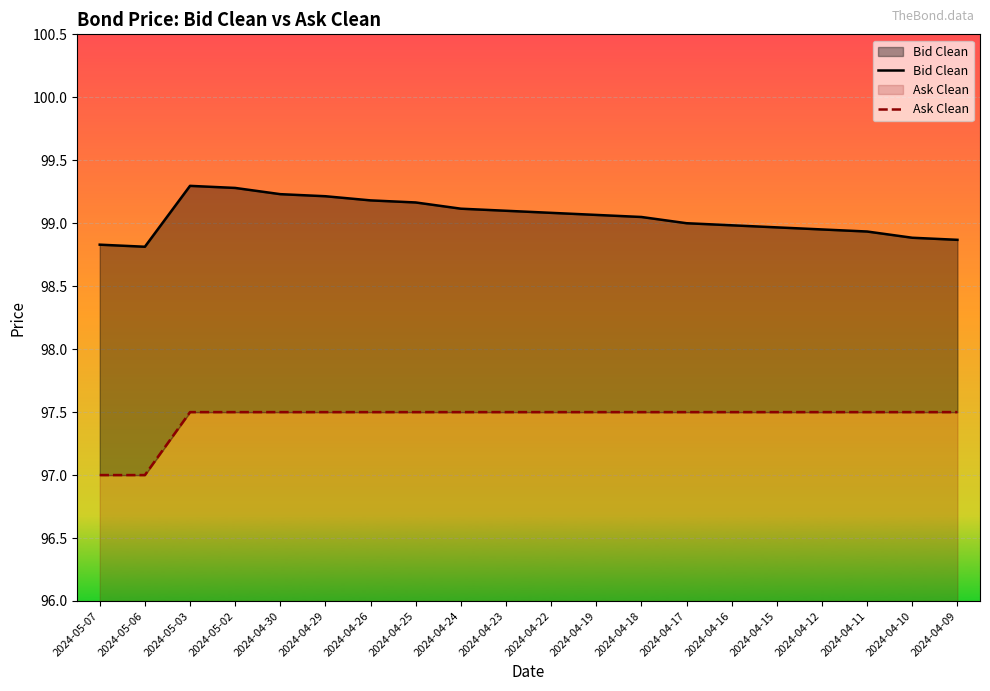

The Bid Clean series shows 99.0 at 2024-04-16. True or false?

True